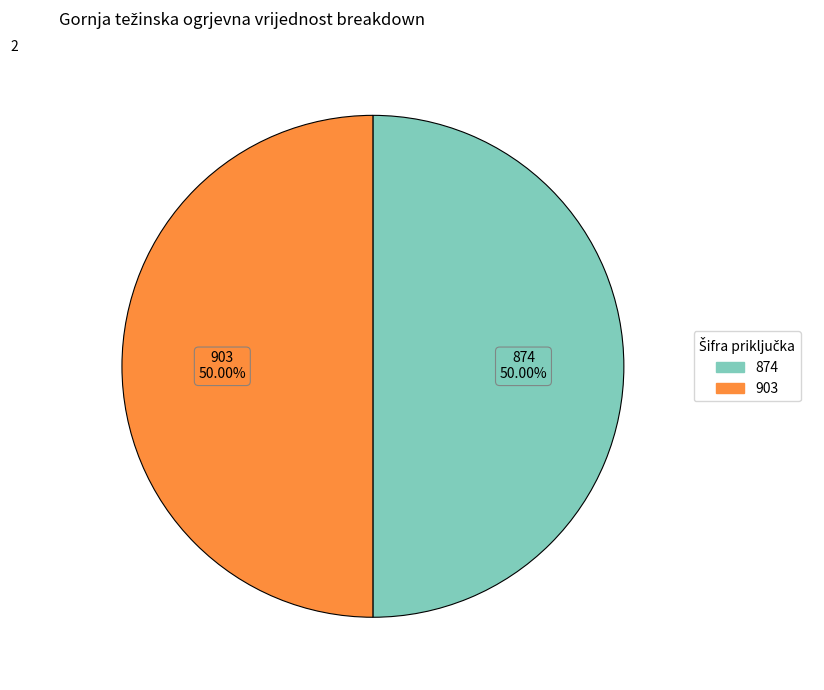

How many slices are in this pie chart?

2